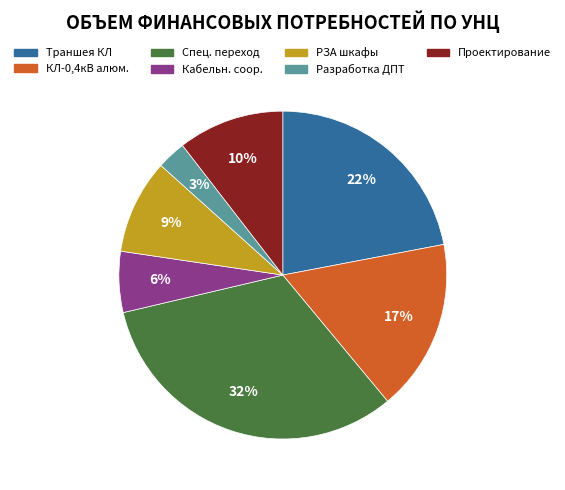

To the nearest percent, what is the average slice percentage?

14%